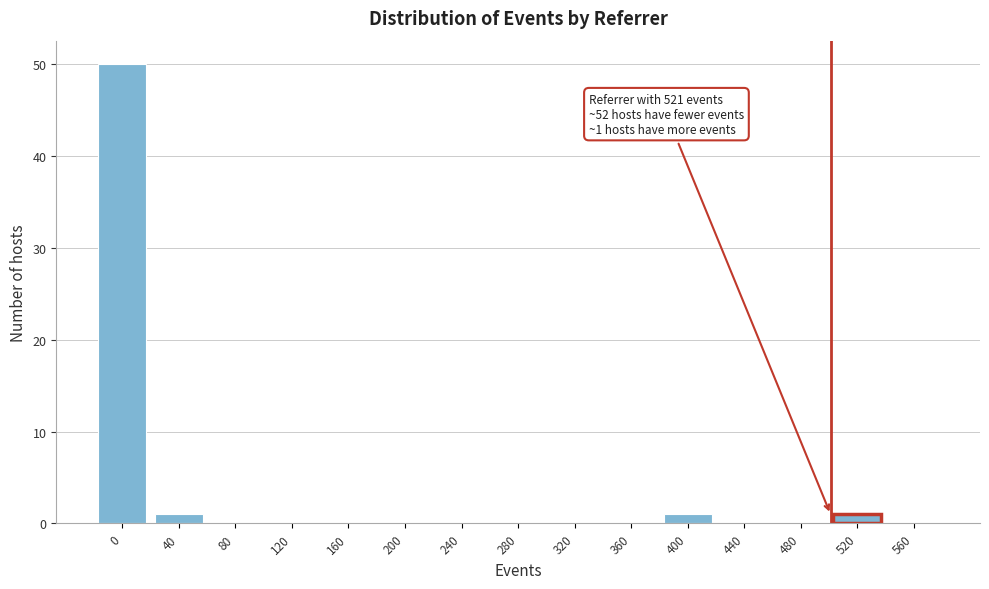

Reading left to right, list all the values displayed in this chart.

0=50	40=1	80=0	120=0	160=0	200=0	240=0	280=0	320=0	360=0	400=1	440=0	480=0	520=1	560=0